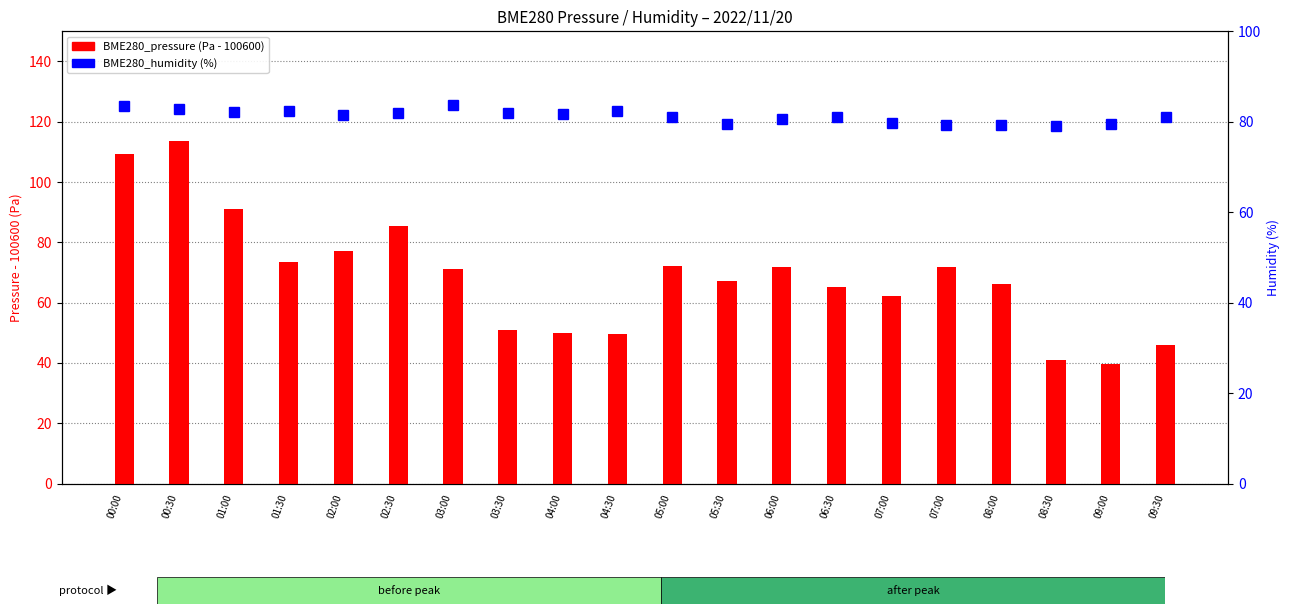

True or false: BME280_humidity has a value of 82.0 at 03:30.

True